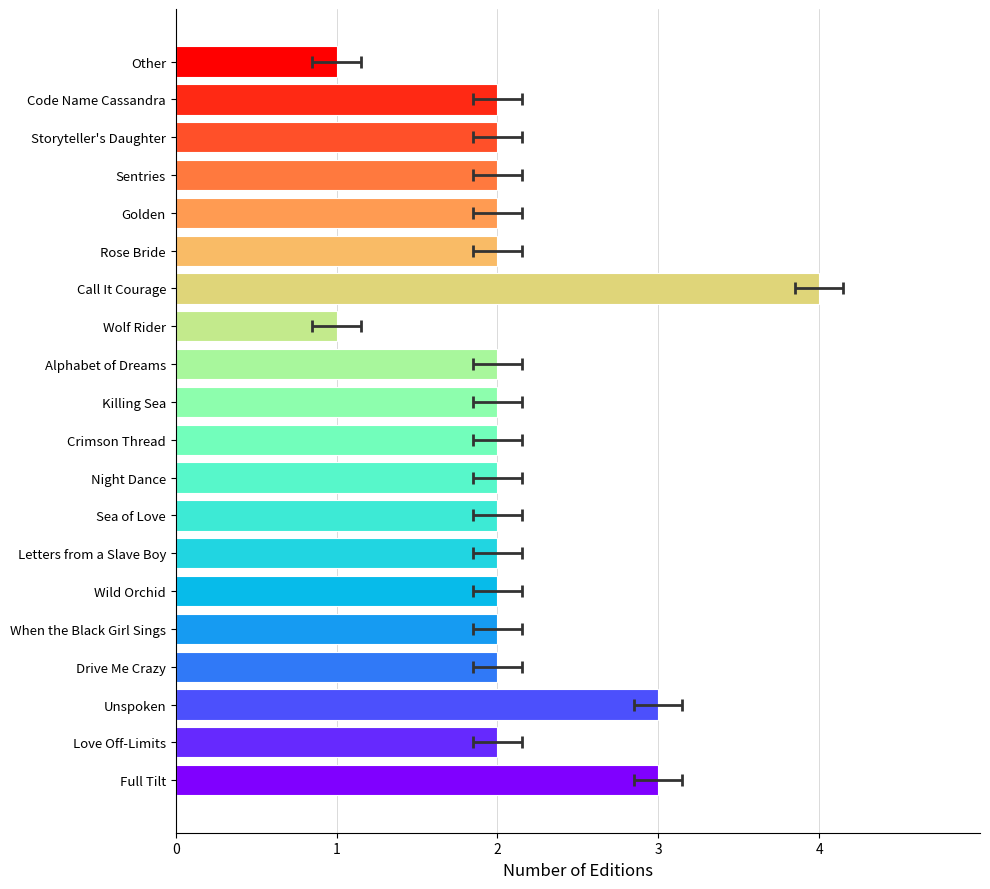

The chart shows a value of 3 at Alphabet of Dreams. True or false?

False